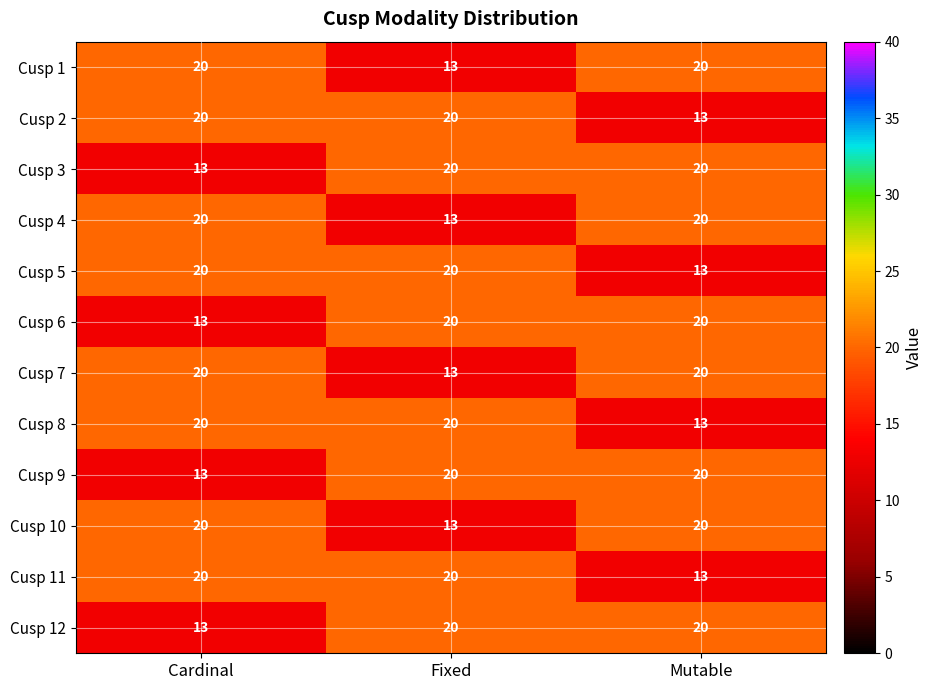

What is the minimum value shown in the chart?

13